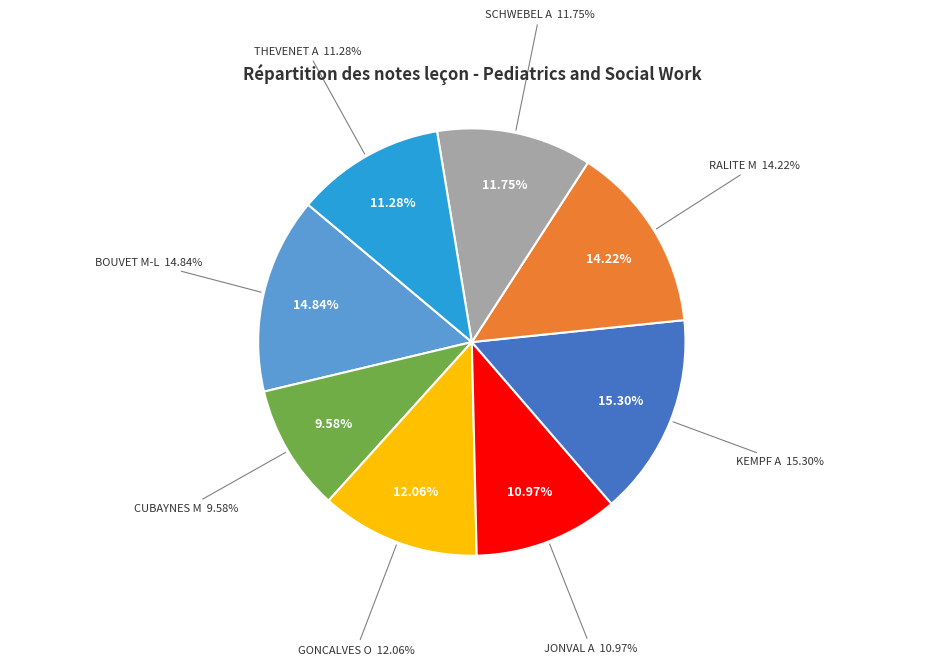

To the nearest percent, what percentage of the pie is BOUVET Mona-Lise?

15%